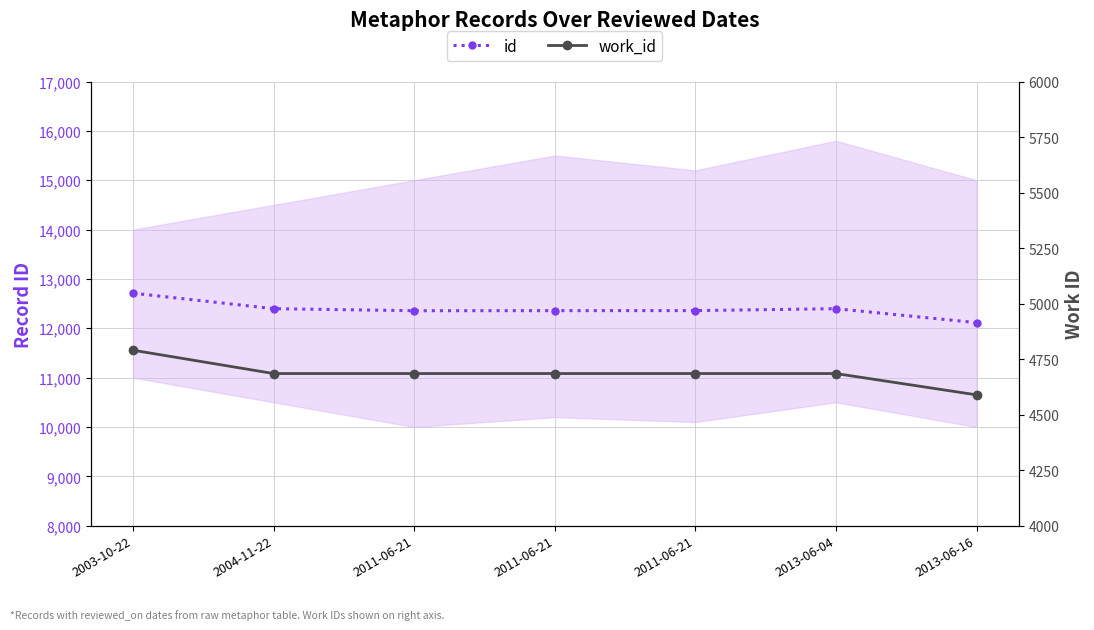

At which category is the sum across all series the highest?

2003-10-22